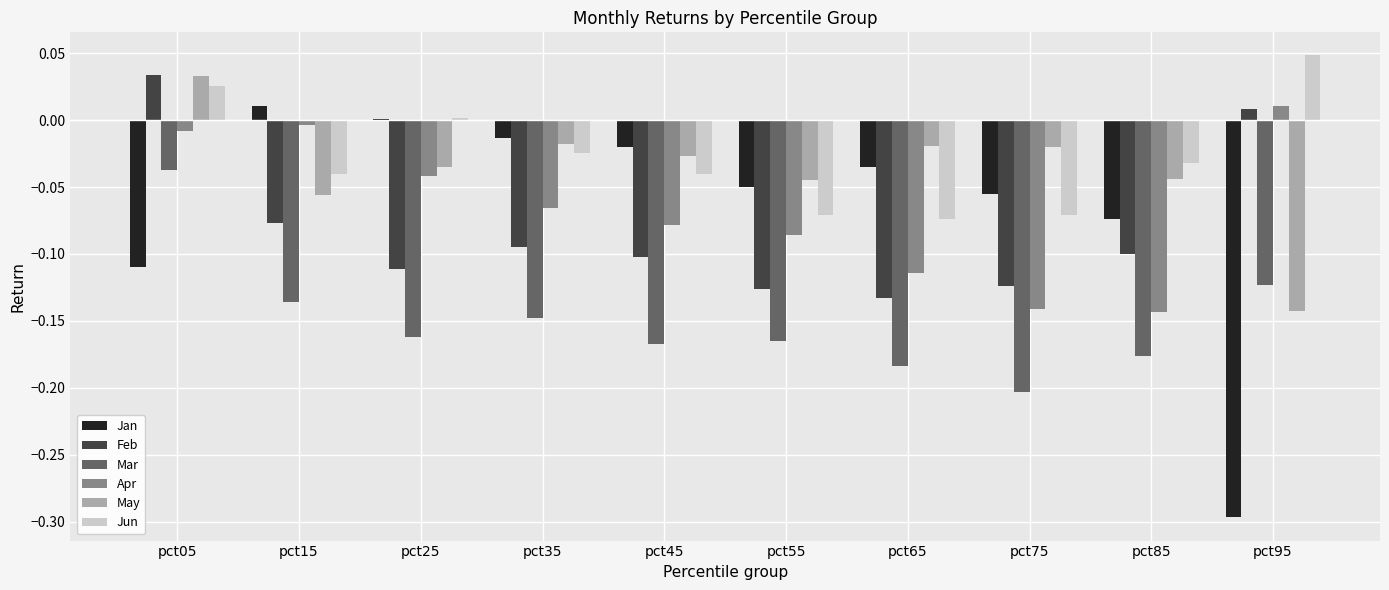

What is the sum of all Jun values?

-0.3